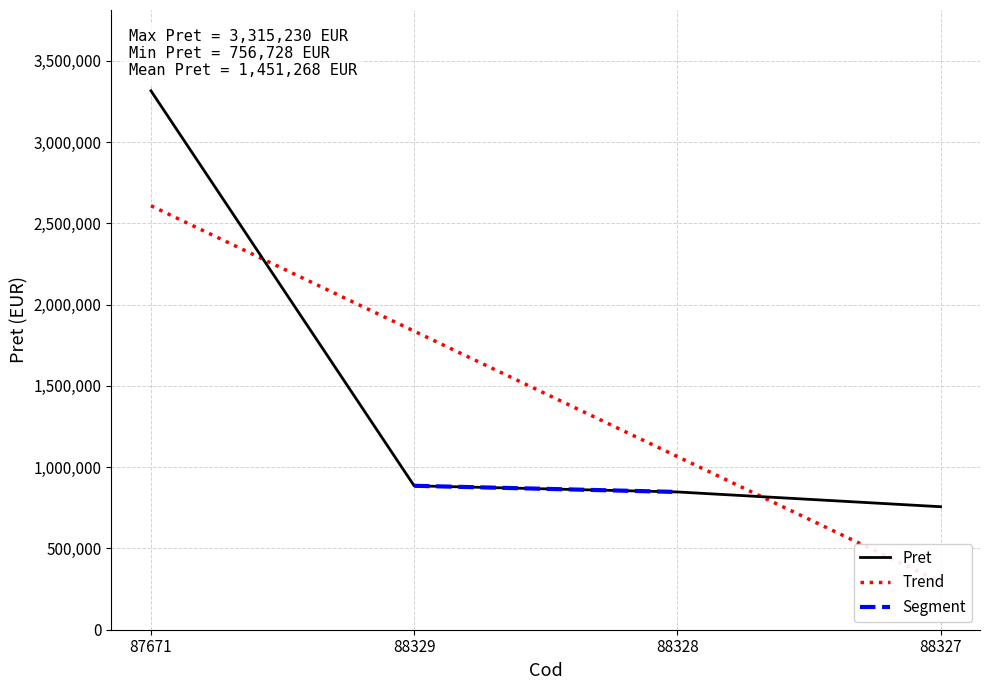

True or false: there are more than 1 points higher than both neighbors.

False